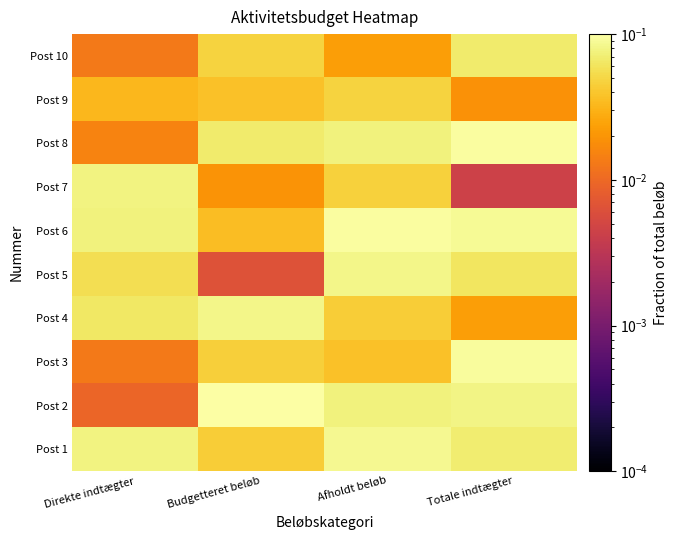

Reading left to right, list all the values displayed in this chart.

Post 1: Direkte indtægter=0.1	Budgetteret beløb=0.0	Afholdt beløb=0.1	Totale indtægter=0.1
Post 2: Direkte indtægter=0.0	Budgetteret beløb=0.1	Afholdt beløb=0.1	Totale indtægter=0.1
Post 3: Direkte indtægter=0.0	Budgetteret beløb=0.0	Afholdt beløb=0.0	Totale indtægter=0.1
Post 4: Direkte indtægter=0.1	Budgetteret beløb=0.1	Afholdt beløb=0.0	Totale indtægter=0.0
Post 5: Direkte indtægter=0.1	Budgetteret beløb=0.0	Afholdt beløb=0.1	Totale indtægter=0.1
Post 6: Direkte indtægter=0.1	Budgetteret beløb=0.0	Afholdt beløb=0.1	Totale indtægter=0.1
Post 7: Direkte indtægter=0.1	Budgetteret beløb=0.0	Afholdt beløb=0.0	Totale indtægter=0.0
Post 8: Direkte indtægter=0.0	Budgetteret beløb=0.1	Afholdt beløb=0.1	Totale indtægter=0.1
Post 9: Direkte indtægter=0.0	Budgetteret beløb=0.0	Afholdt beløb=0.0	Totale indtægter=0.0
Post 10: Direkte indtægter=0.0	Budgetteret beløb=0.0	Afholdt beløb=0.0	Totale indtægter=0.1